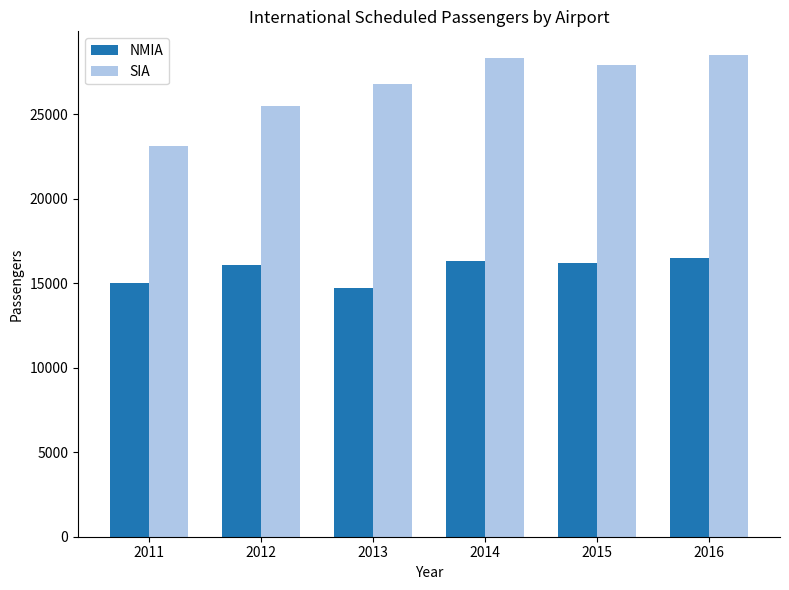

What is the total value across all series at 2014?

44677